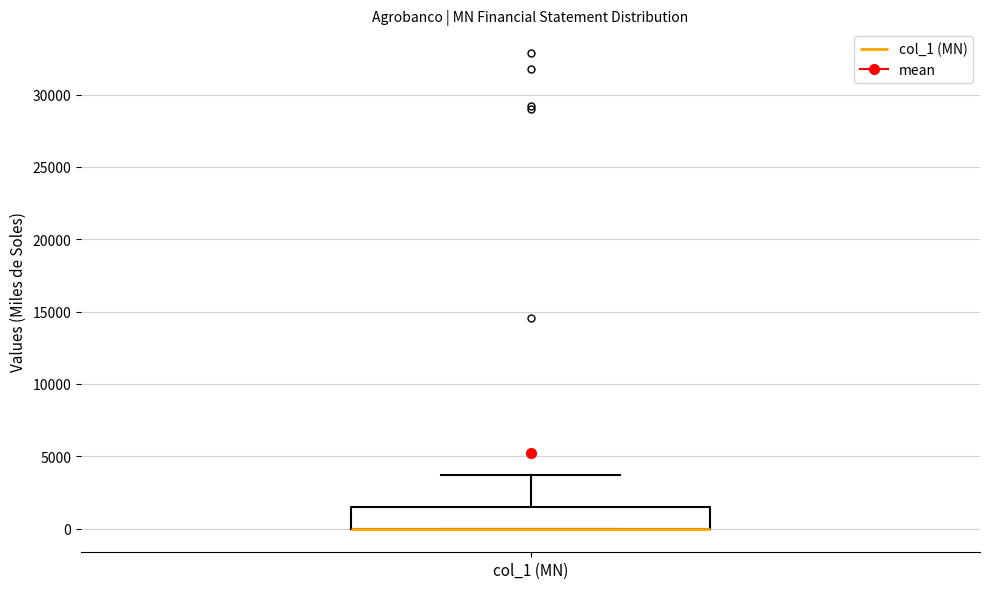

Where does the upper whisker of the box for col_1 (MN) end on the y-axis? The values are not printed on the chart, so give them approximately, as read against the axis.

3500